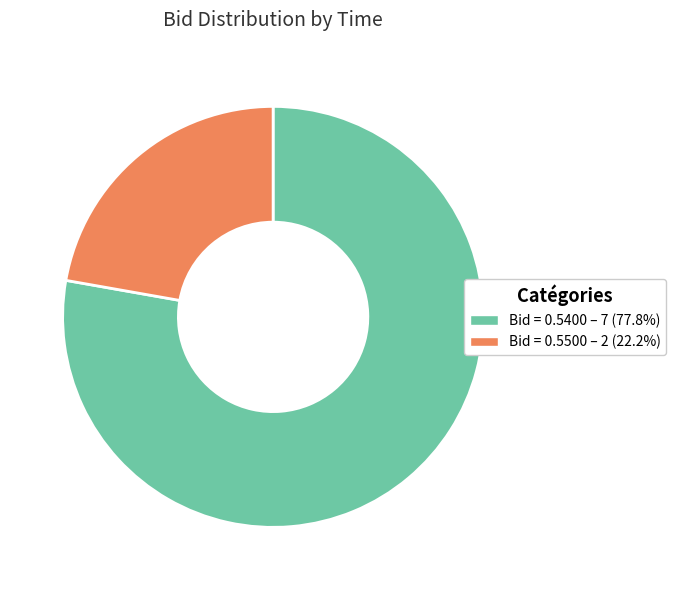

Does any single category account for the majority?

Yes